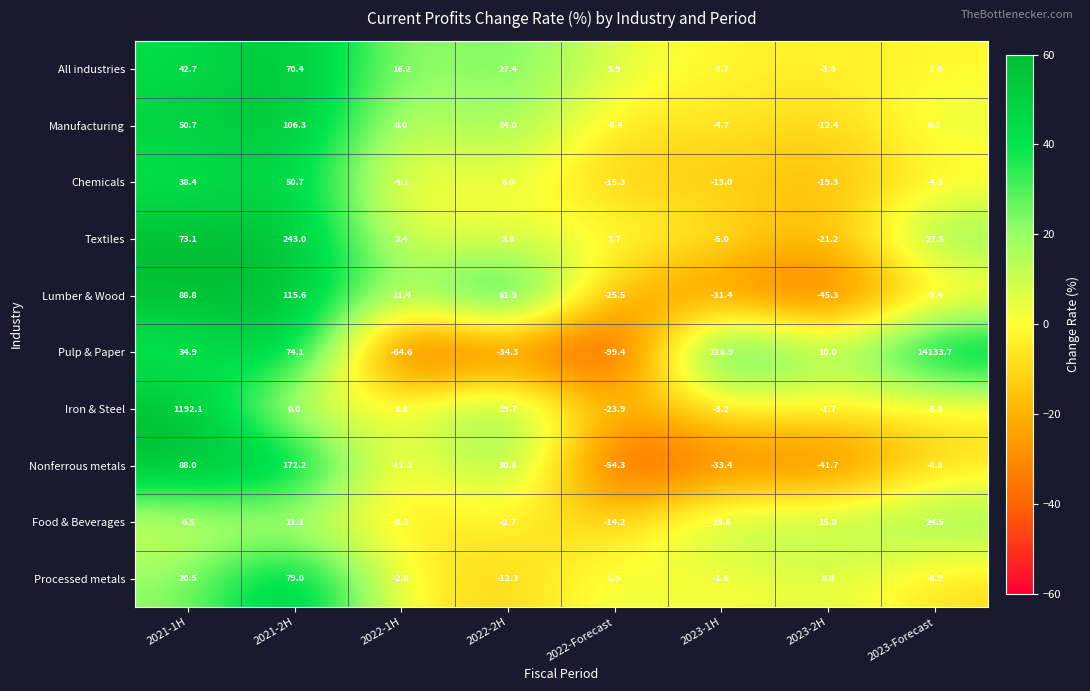

How many positive values does the Lumber & Wood series have?

4